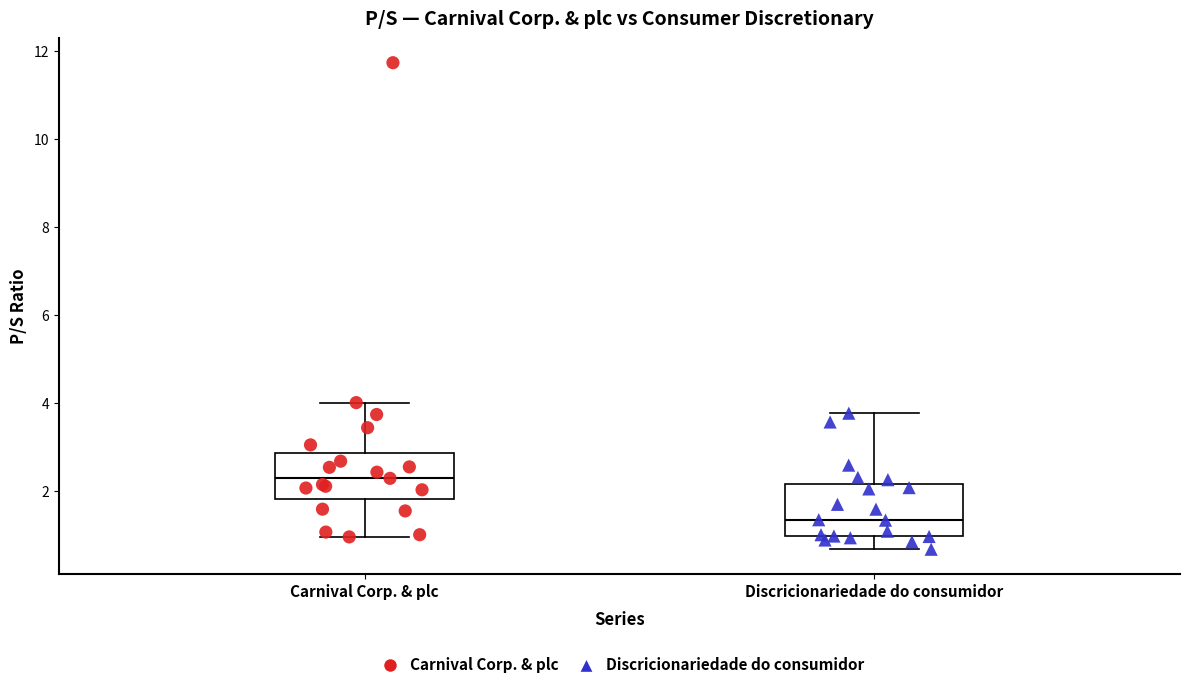

Which box's median line is the lowest?

Discricionariedade do consumidor